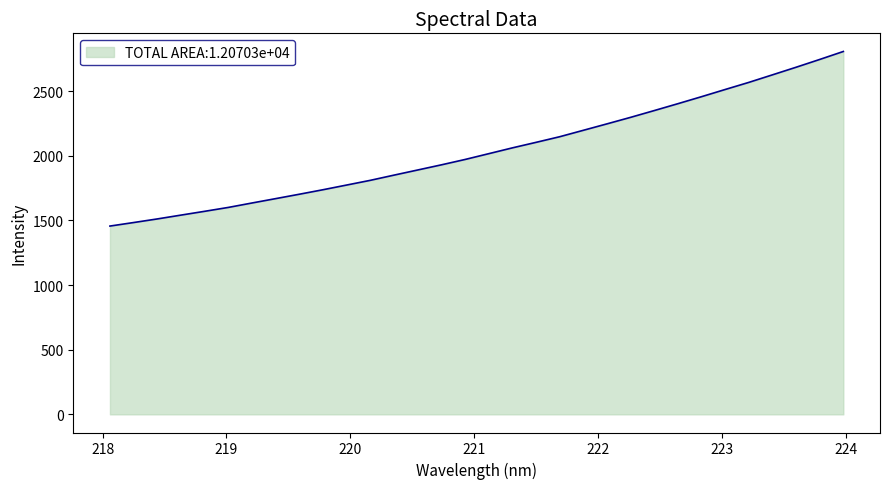

What is the greatest value displayed?

2806.0